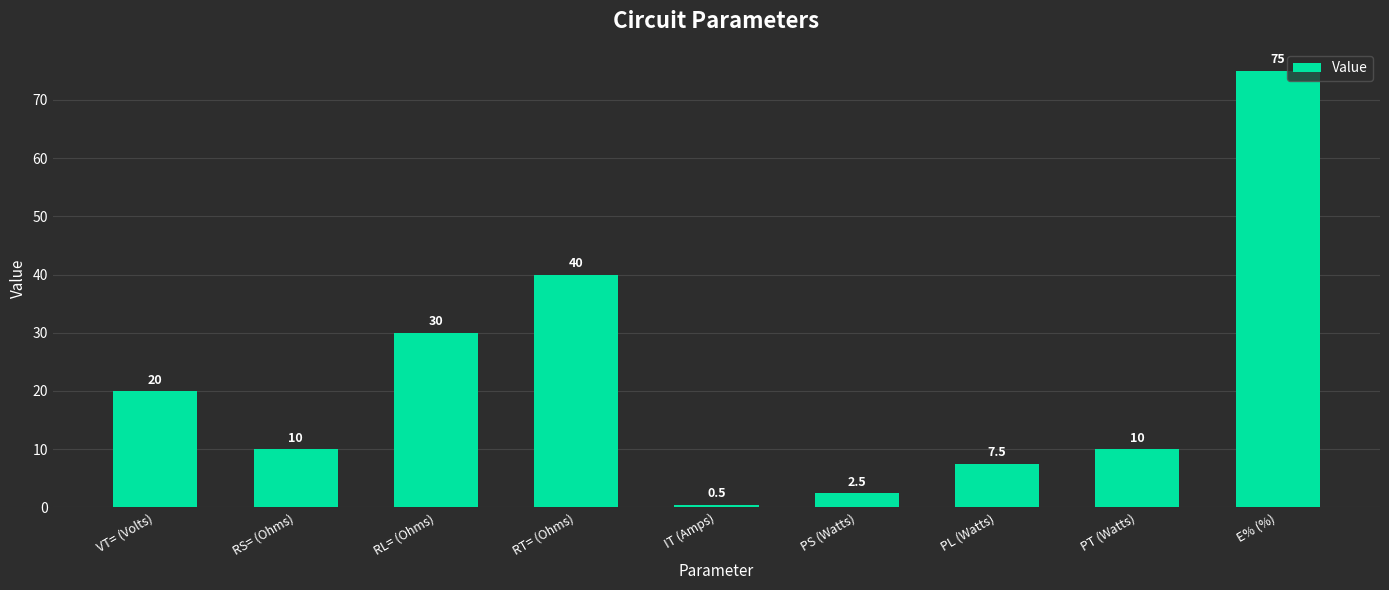

Reading right to left, transcribe all the data shown in this chart.

E% (%)=75.0	PT (Watts)=10.0	PL (Watts)=7.5	PS (Watts)=2.5	IT (Amps)=0.5	RT= (Ohms)=40.0	RL= (Ohms)=30.0	RS= (Ohms)=10.0	VT= (Volts)=20.0